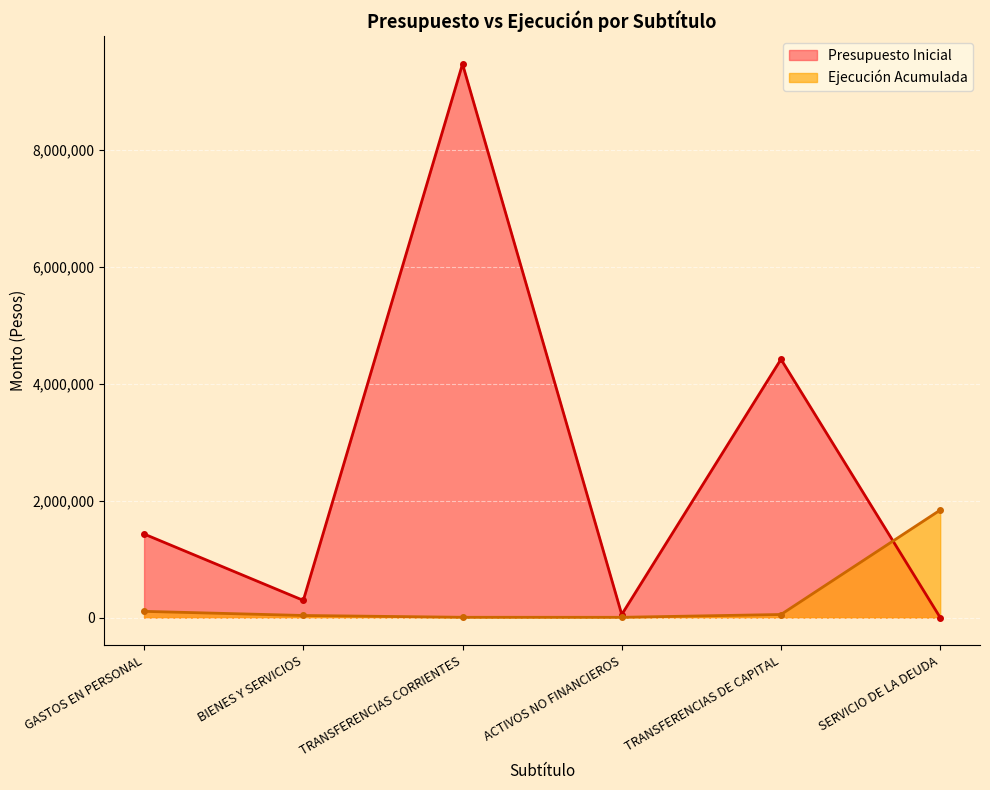

What is the total value across all series at BIENES Y SERVICIOS?

328548